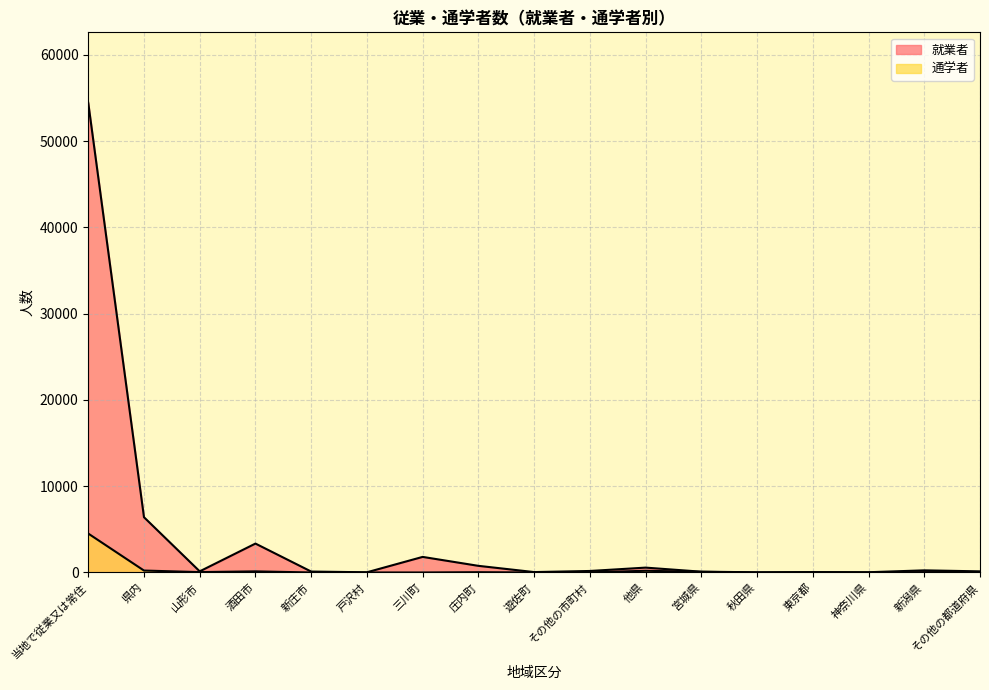

How many values in 通学者 are above zero?

14